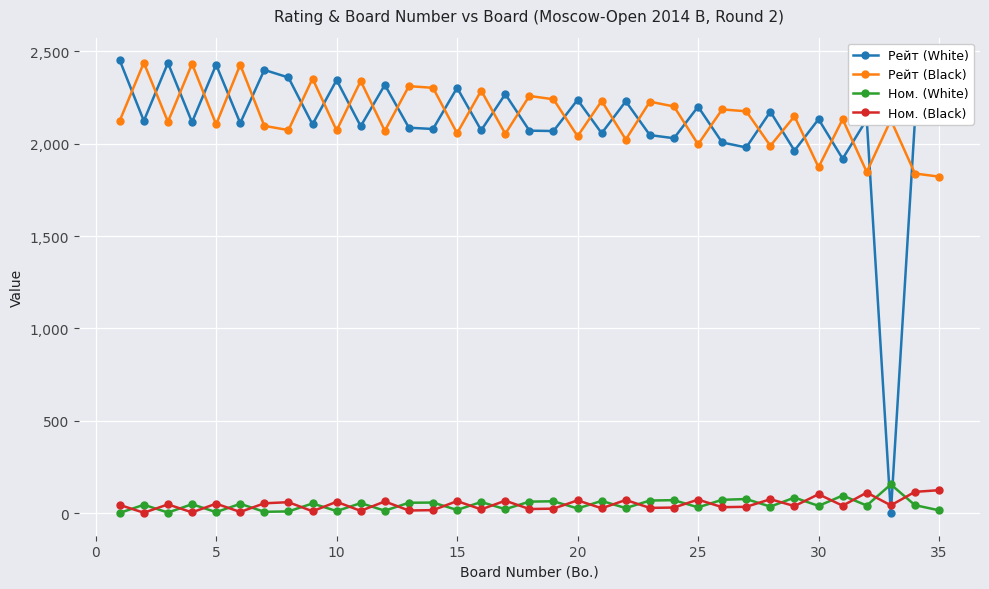

What is the average value of the Ном. (Black) series?

47